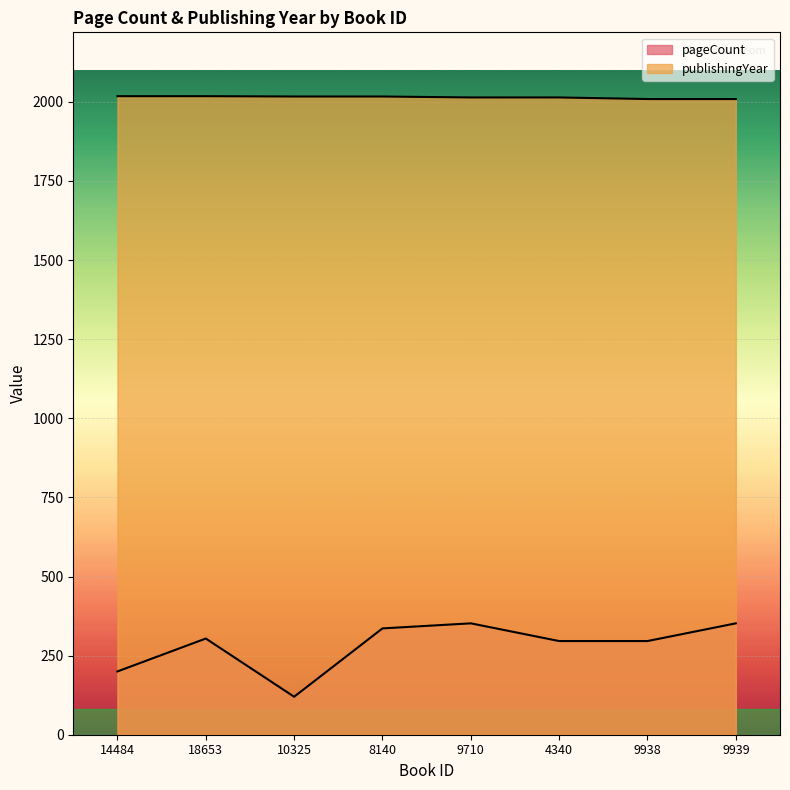

List the series in order of their peak value, highest first.

publishingYear, pageCount